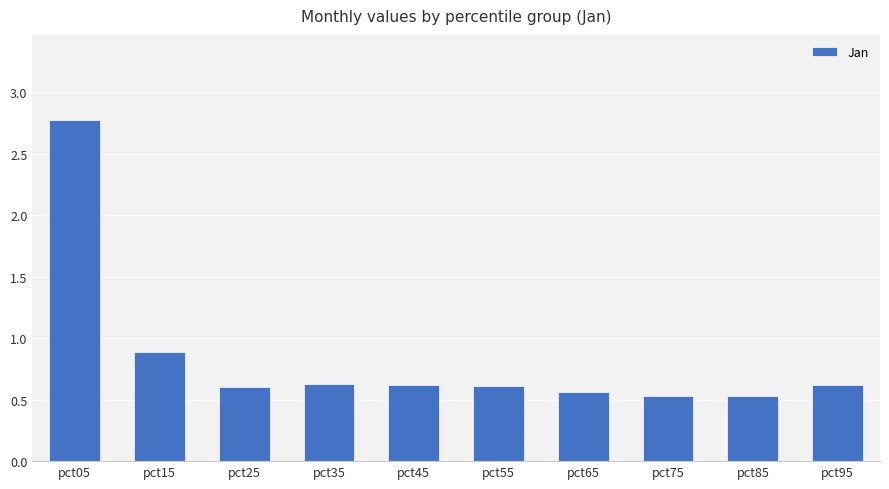

What is the maximum value shown in the chart?

2.8